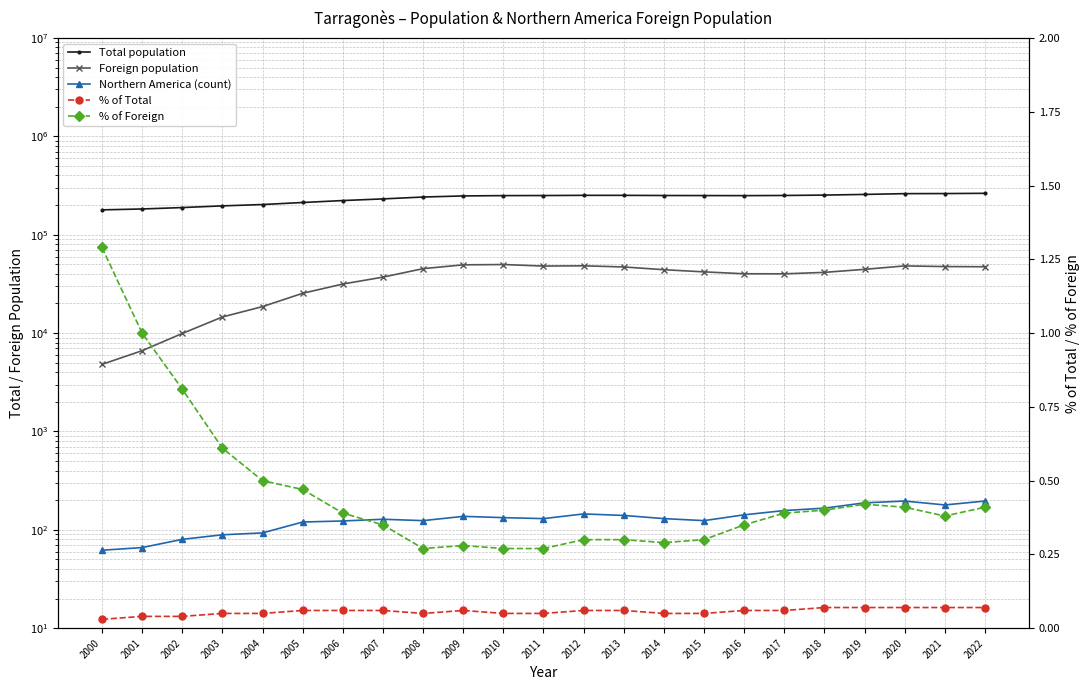

At which category does % of Total reach its first local peak?

2009